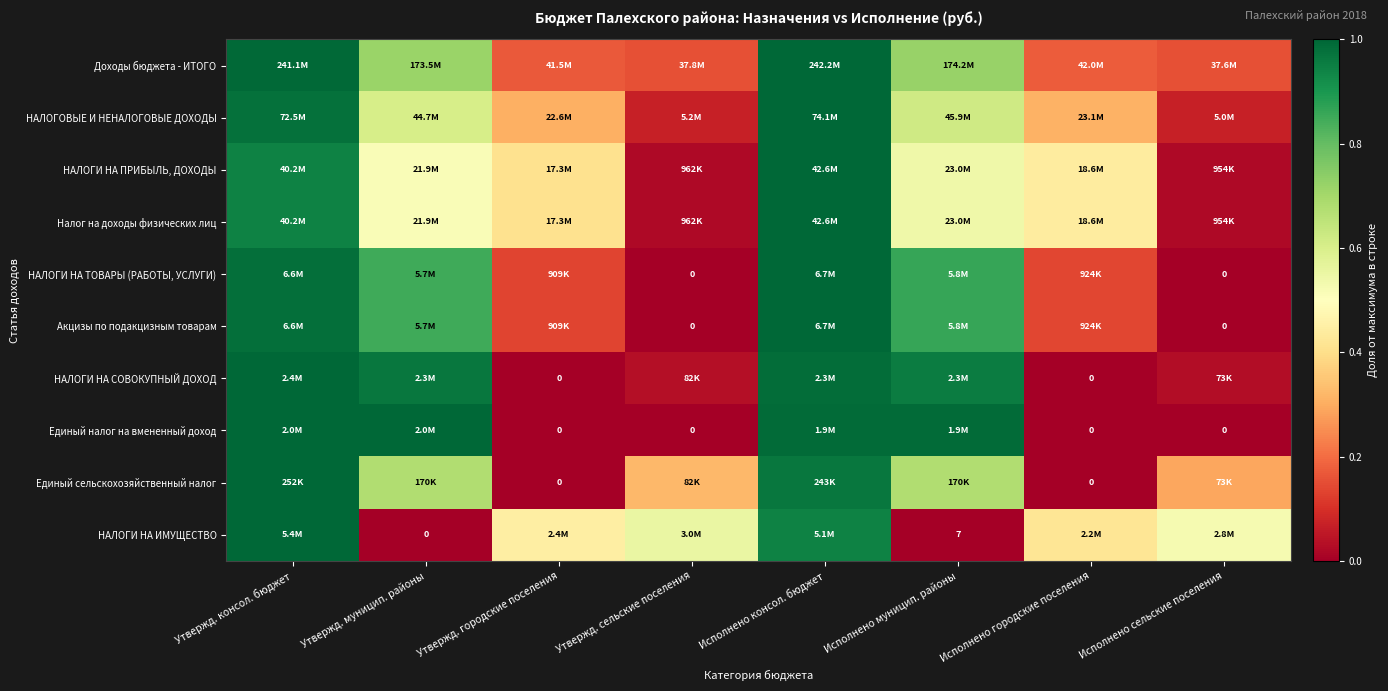

Is it true that НАЛОГИ НА СОВОКУПНЫЙ ДОХОД equals 1.3 at Исполнено консол. бюджет?

False